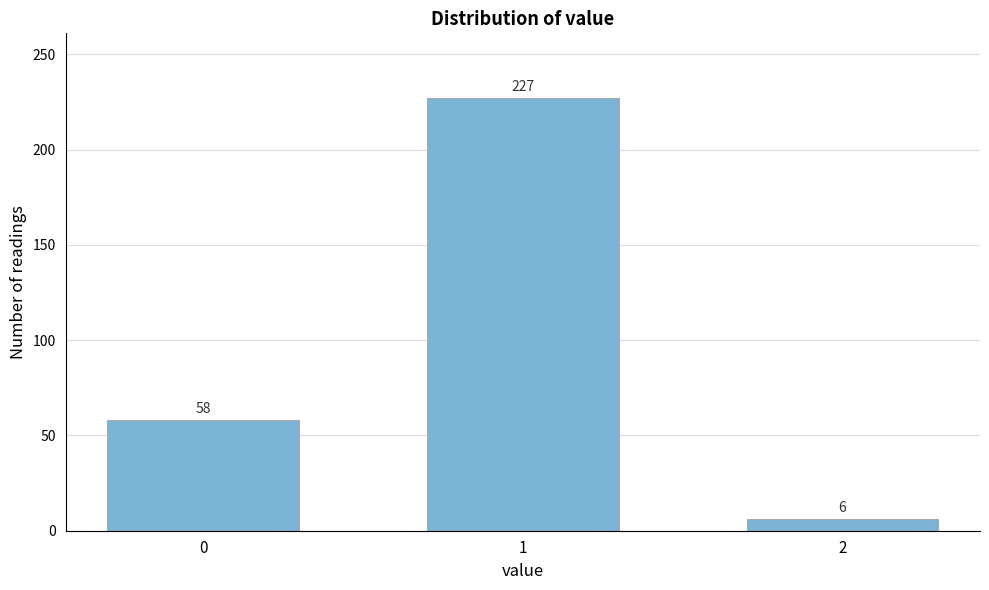

Reading left to right, transcribe all the data shown in this chart.

58	227	6